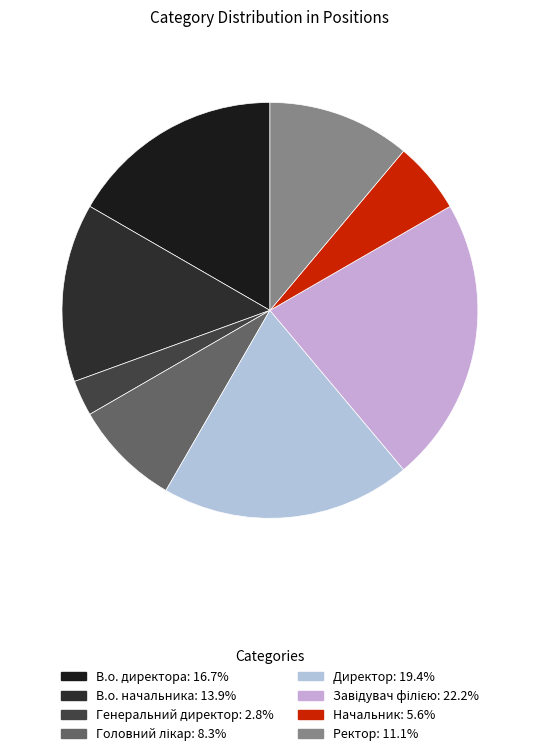

What portion of the pie excludes Ректор?

88.9%